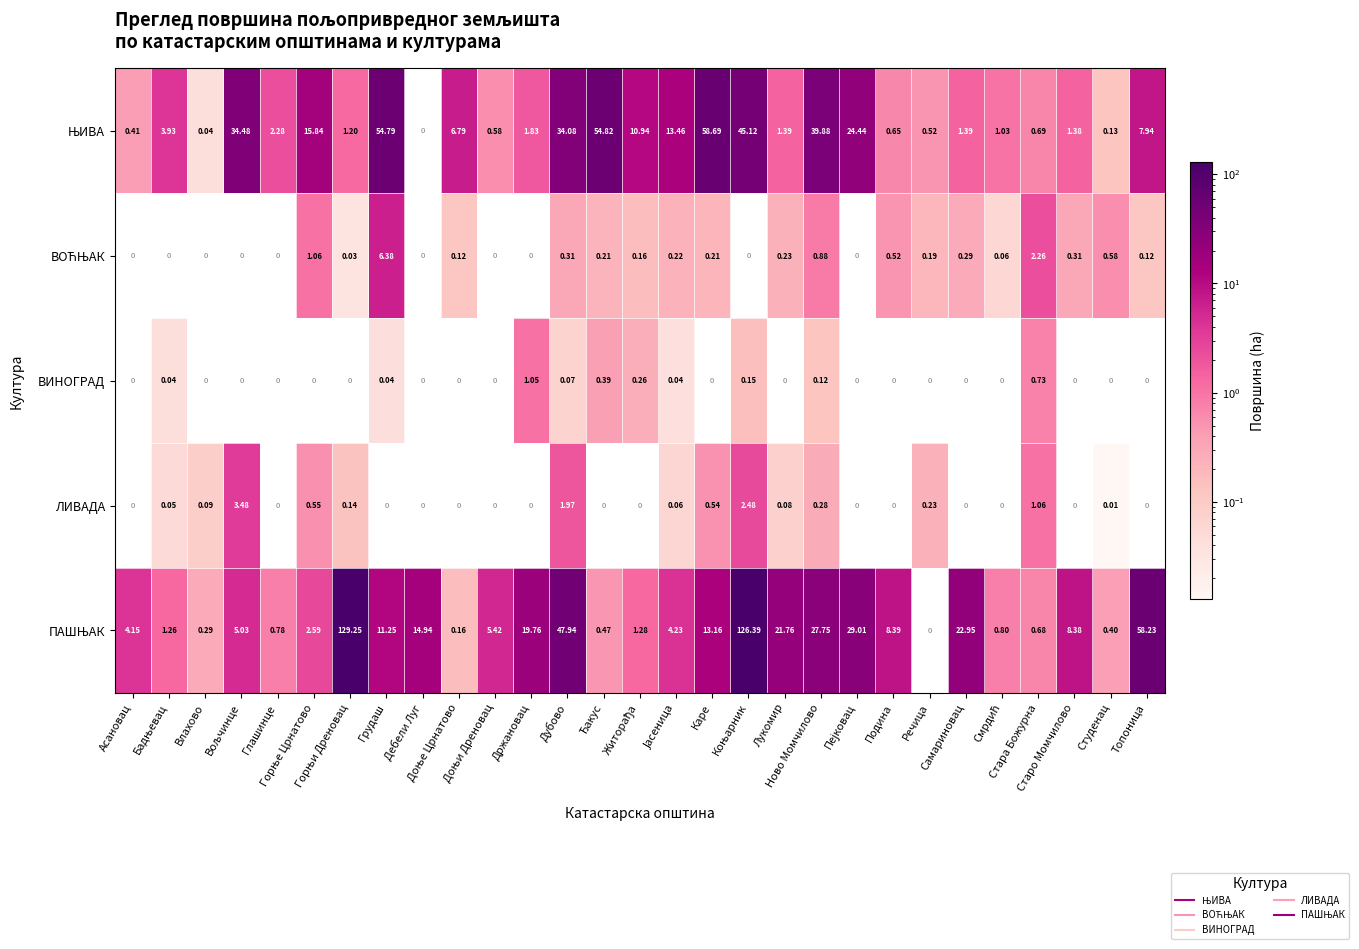

Count the number of data series in this chart.

5